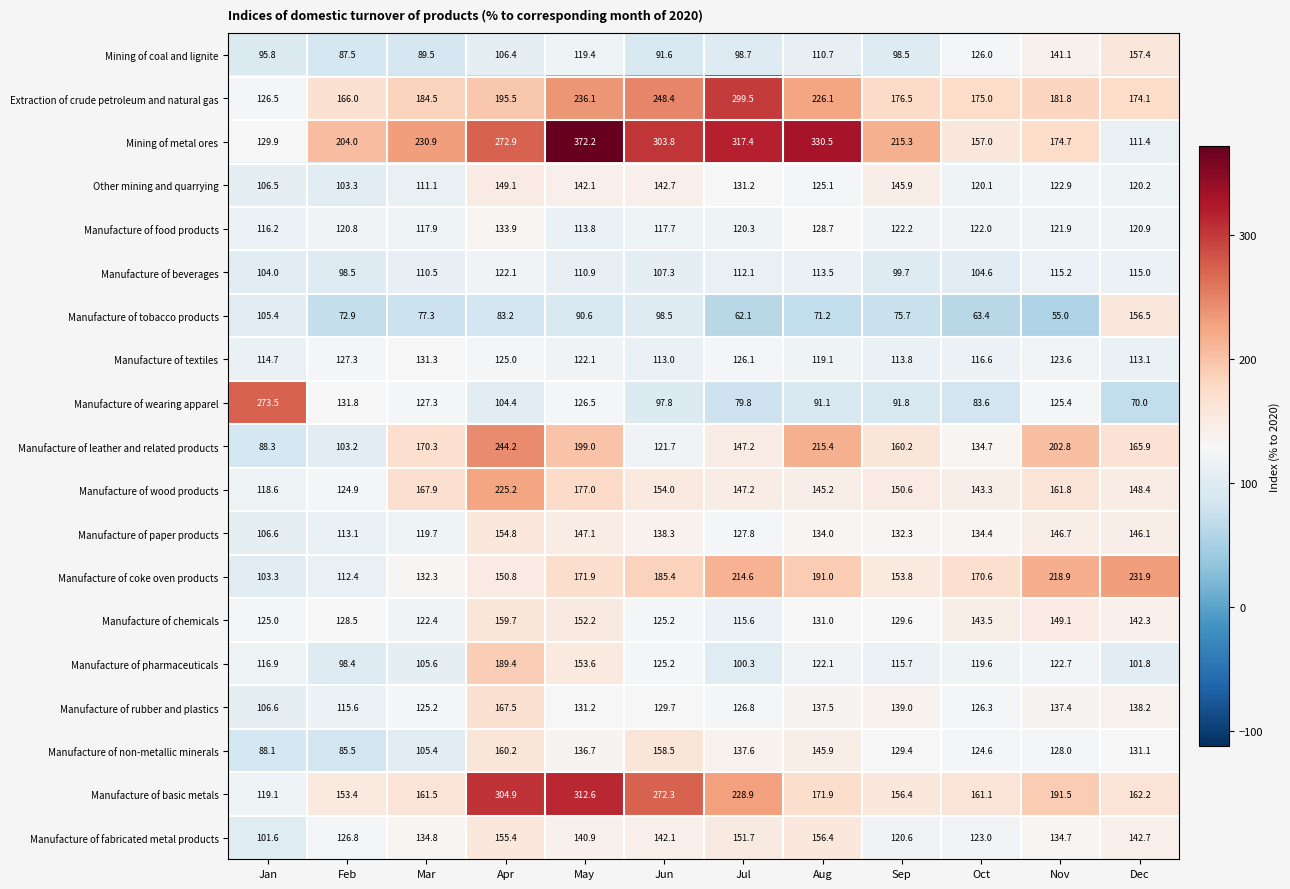

Read the Manufacture of pharmaceuticals value at Nov.

122.7